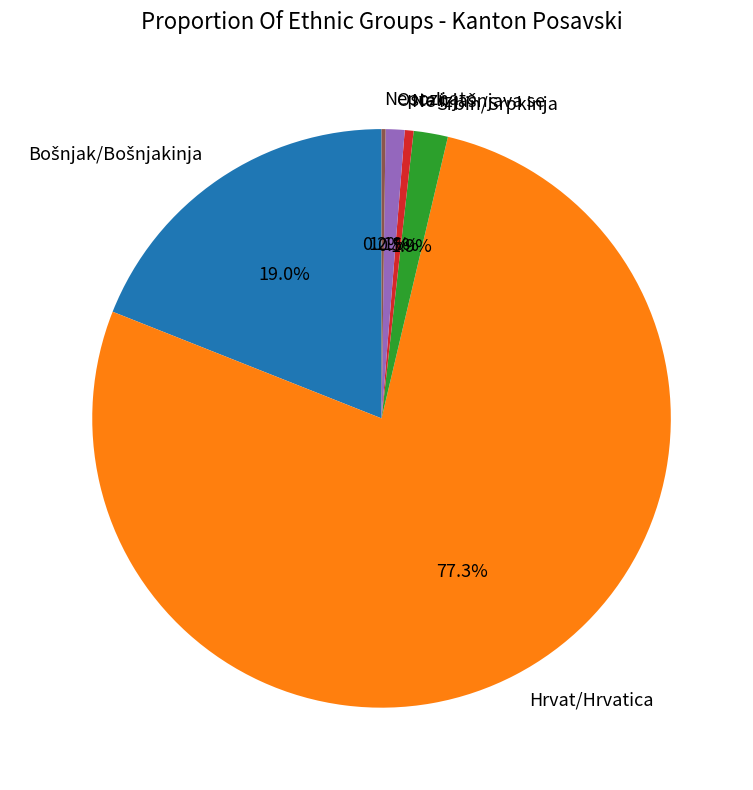

Combined, what portion of the pie is Hrvat/Hrvatica and Ostali?

78.4%